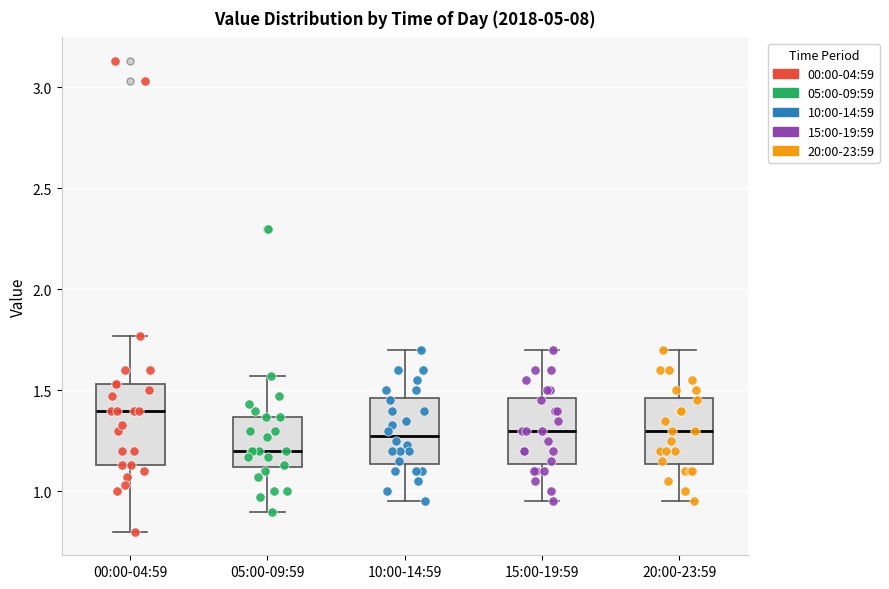

Reading left to right, read every box against the y-axis: the position of its median line, the range the box covers, and the ends of its whiskers. The values are not printed on the chart, so give them approximately, as read against the axis.

00:00-04:59: median 1.40, box 1.15 to 1.55, whiskers 0.80 to 1.75
05:00-09:59: median 1.20, box 1.10 to 1.35, whiskers 0.90 to 1.55
10:00-14:59: median 1.30, box 1.15 to 1.45, whiskers 0.95 to 1.70
15:00-19:59: median 1.30, box 1.15 to 1.45, whiskers 0.95 to 1.70
20:00-23:59: median 1.30, box 1.15 to 1.45, whiskers 0.95 to 1.70